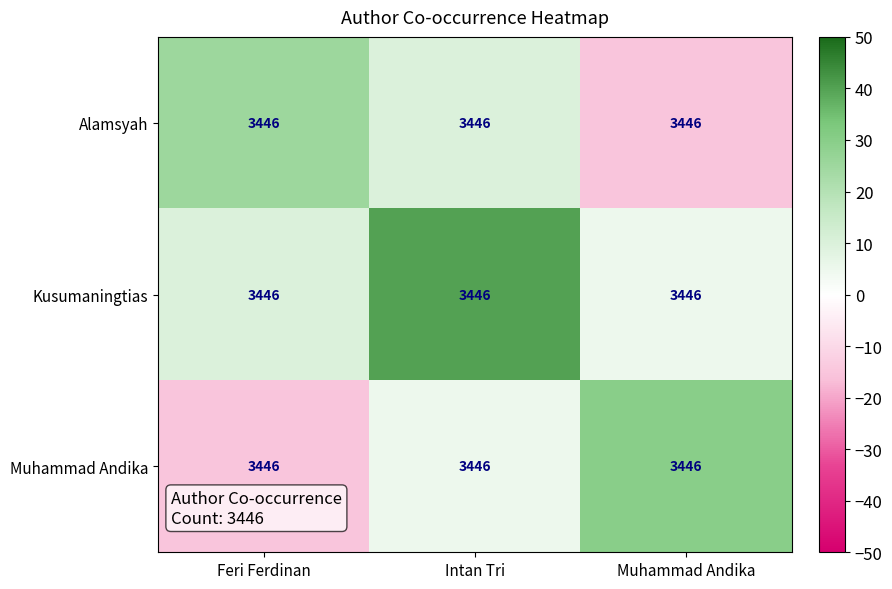

At which label does Alamsyah reach its peak?

Feri Ferdinan